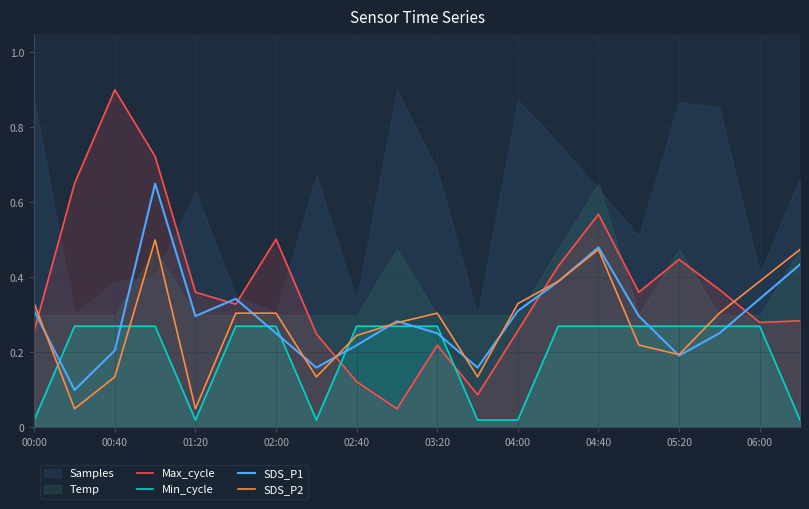

What is the highest value of the Min_cycle series?

0.3